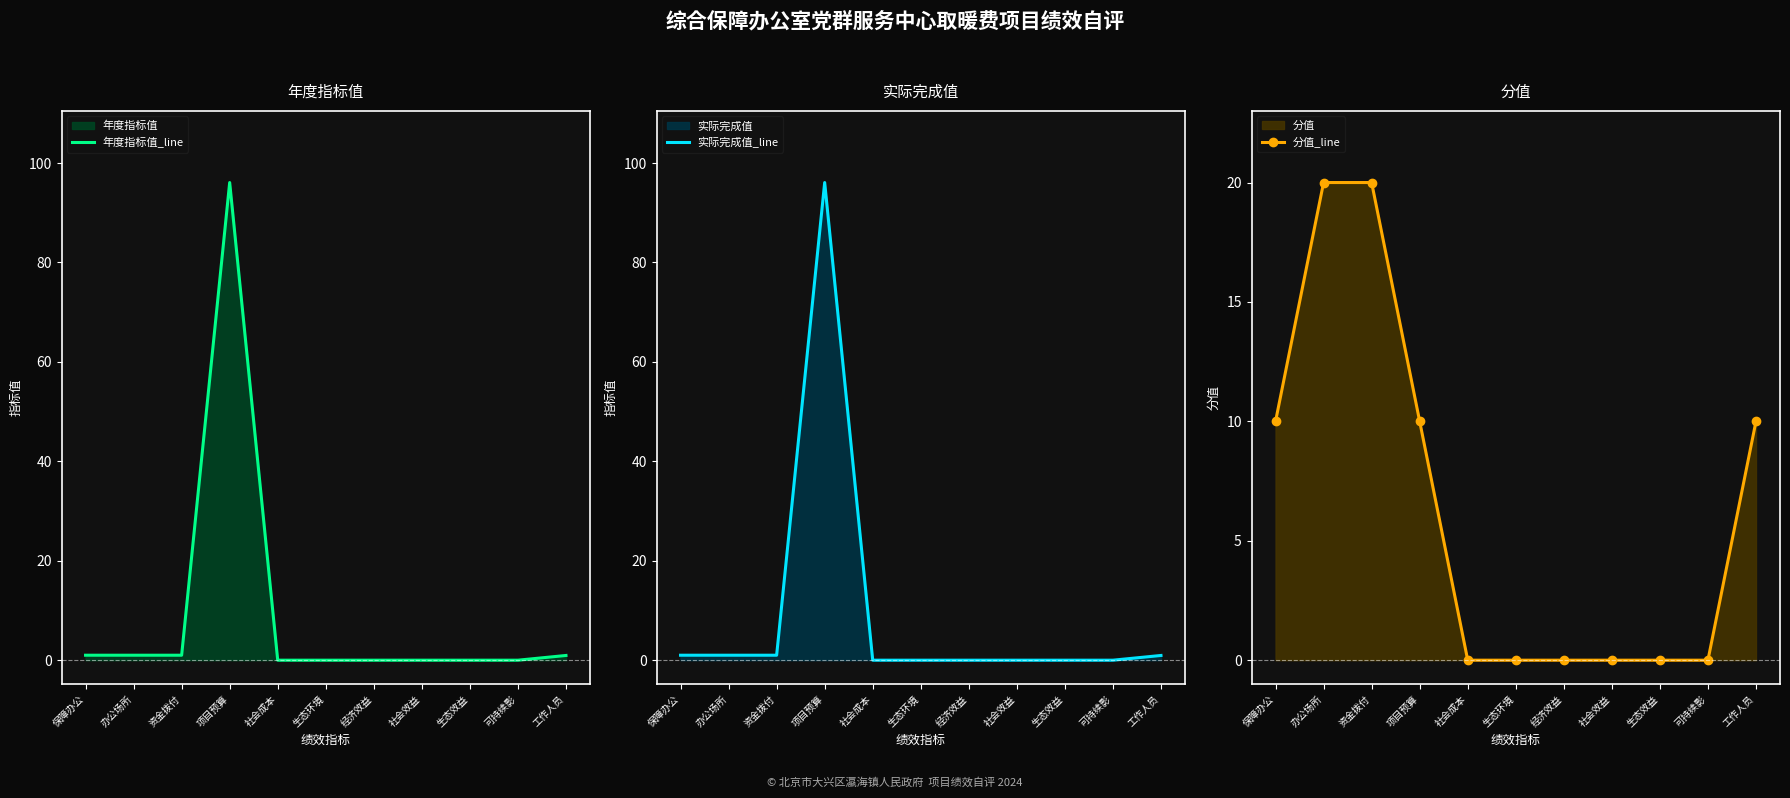

Reading left to right, what are all the values shown in this chart?

年度指标值_line: 保障办公=1.0	办公场所=1.0	资金拨付=1.0	项目预算=96.1	社会成本=0.0	生态环境=0.0	经济效益=0.0	社会效益=0.0	生态效益=0.0	可持续影=0.0	工作人员=0.9
实际完成值_line: 保障办公=1.0	办公场所=1.0	资金拨付=1.0	项目预算=96.1	社会成本=0.0	生态环境=0.0	经济效益=0.0	社会效益=0.0	生态效益=0.0	可持续影=0.0	工作人员=0.9
分值_line: 保障办公=10.0	办公场所=20.0	资金拨付=20.0	项目预算=10.0	社会成本=0.0	生态环境=0.0	经济效益=0.0	社会效益=0.0	生态效益=0.0	可持续影=0.0	工作人员=10.0